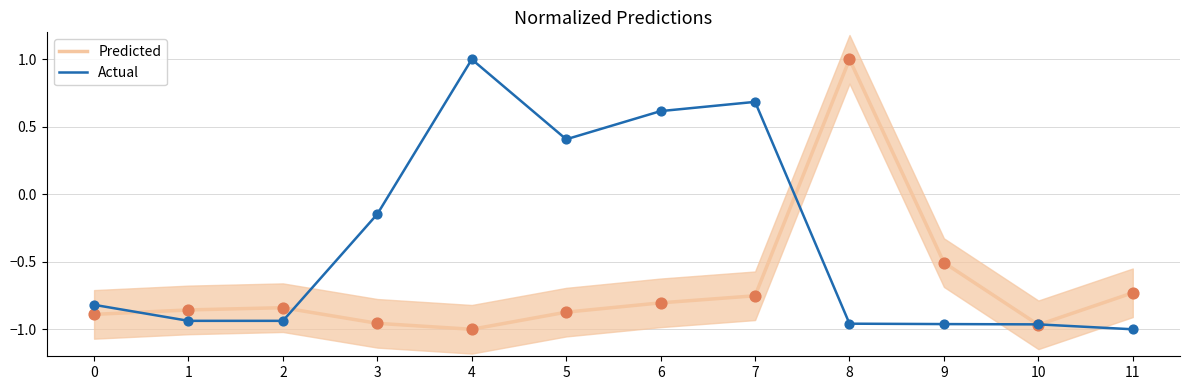

Which series reaches the maximum Y coordinate?

Predicted